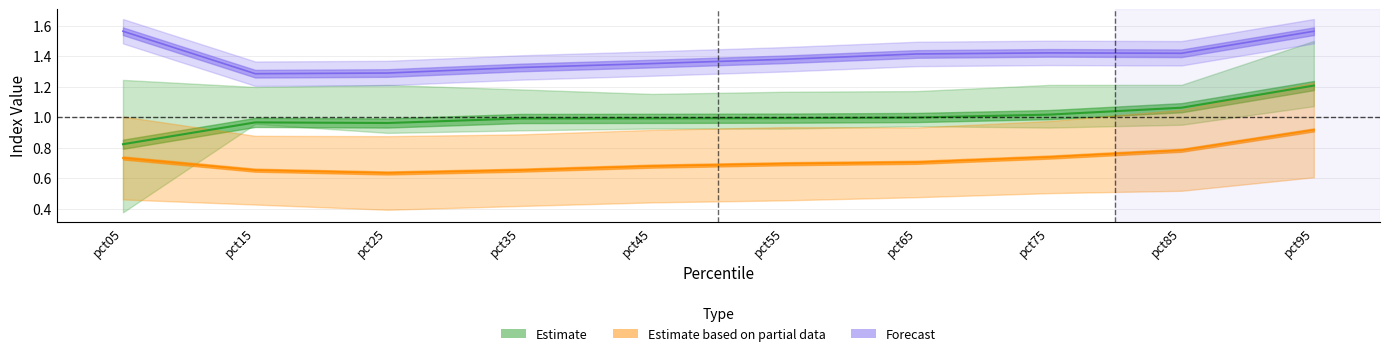

Rank the categories by Mar value from lowest to highest.

pct05, pct25, pct15, pct35, pct45, pct55, pct65, pct75, pct85, pct95